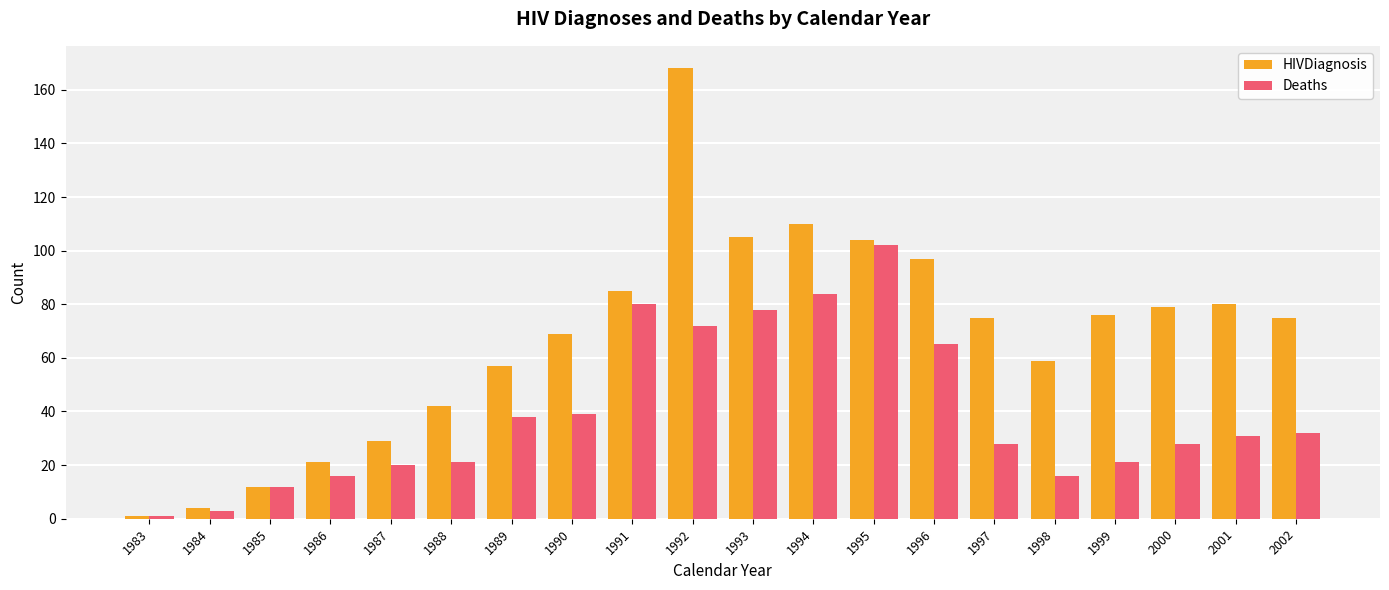

True or false: Deaths has a value of 18 at 2001.

False